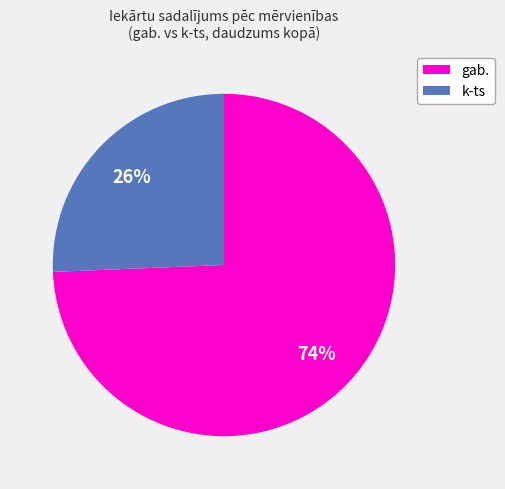

To the nearest percent, what is the average slice percentage?

50%